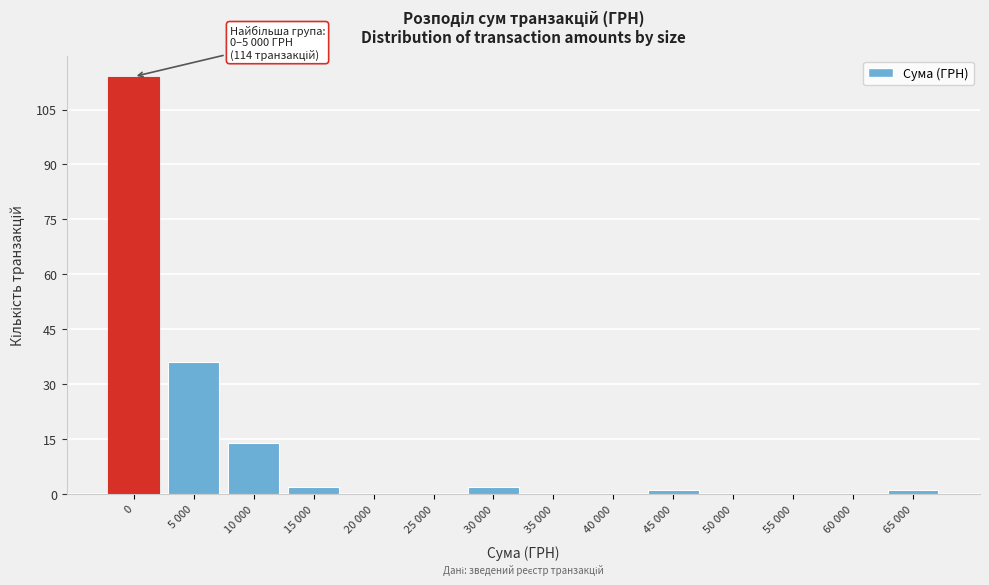

Reading left to right, transcribe all the data shown in this chart.

0=114	5 000=36	10 000=14	15 000=2	20 000=0	25 000=0	30 000=2	35 000=0	40 000=0	45 000=1	50 000=0	55 000=0	60 000=0	65 000=1